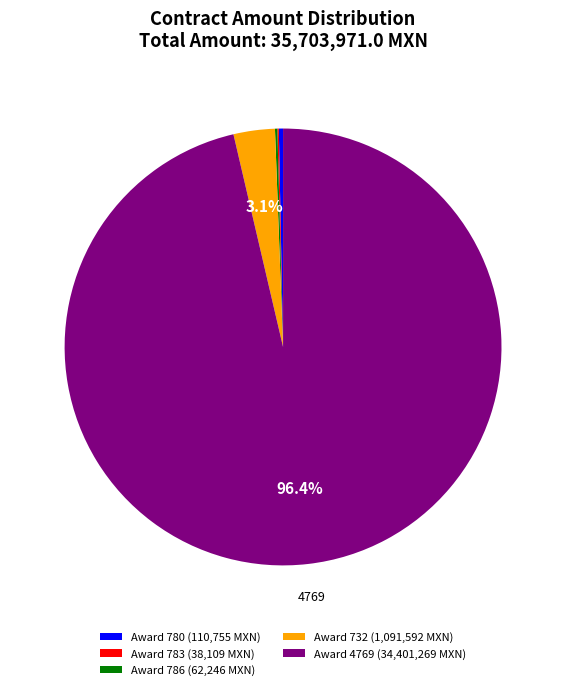

Which category accounts for the majority?

Award 4769 (34,401,269 MXN)